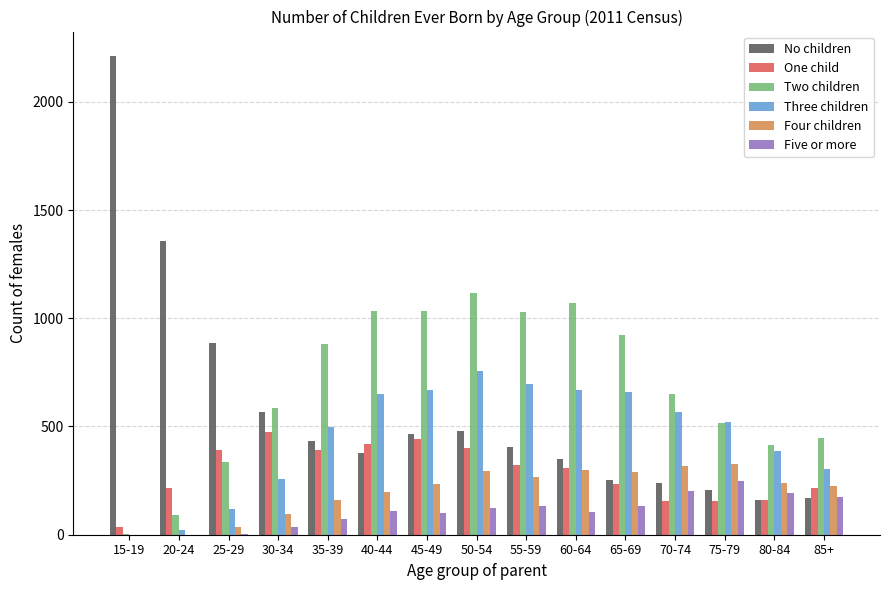

Where is No children nearest to the value 1188?

20-24